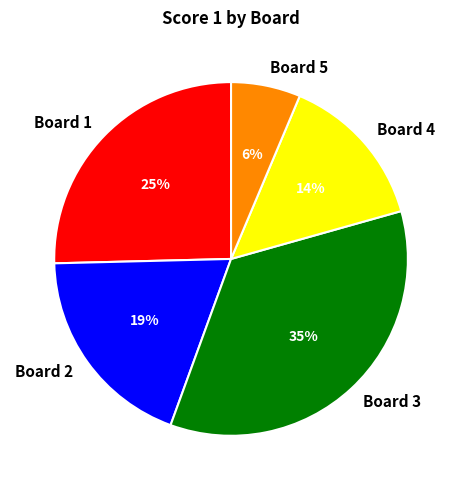

To the nearest percent, what is the difference between the largest and smallest slice percentages?

29%